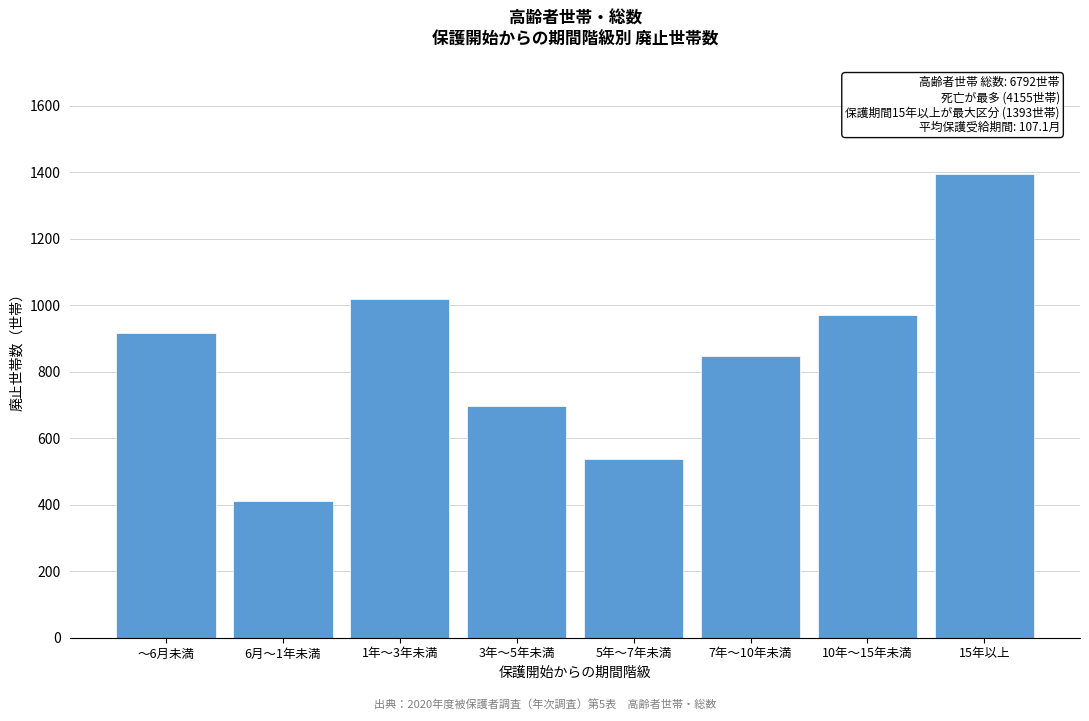

Reading left to right, transcribe all the data shown in this chart.

～6月未満=916	6月～1年未満=411	1年～3年未満=1020	3年～5年未満=696	5年～7年未満=538	7年～10年未満=847	10年～15年未満=971	15年以上=1393